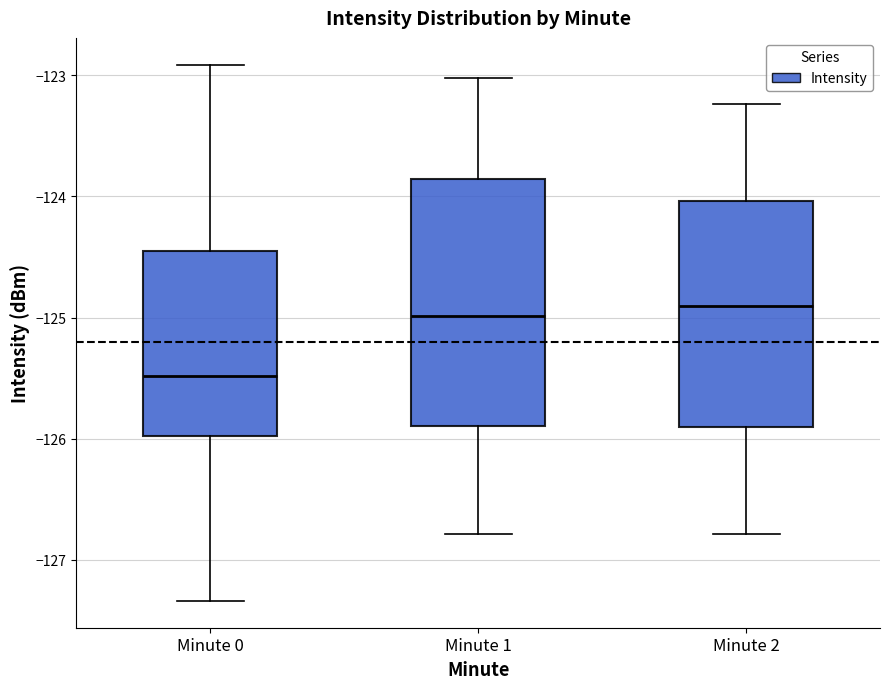

Comparing the boxes themselves (not the whiskers), which one is the tallest?

Minute 1